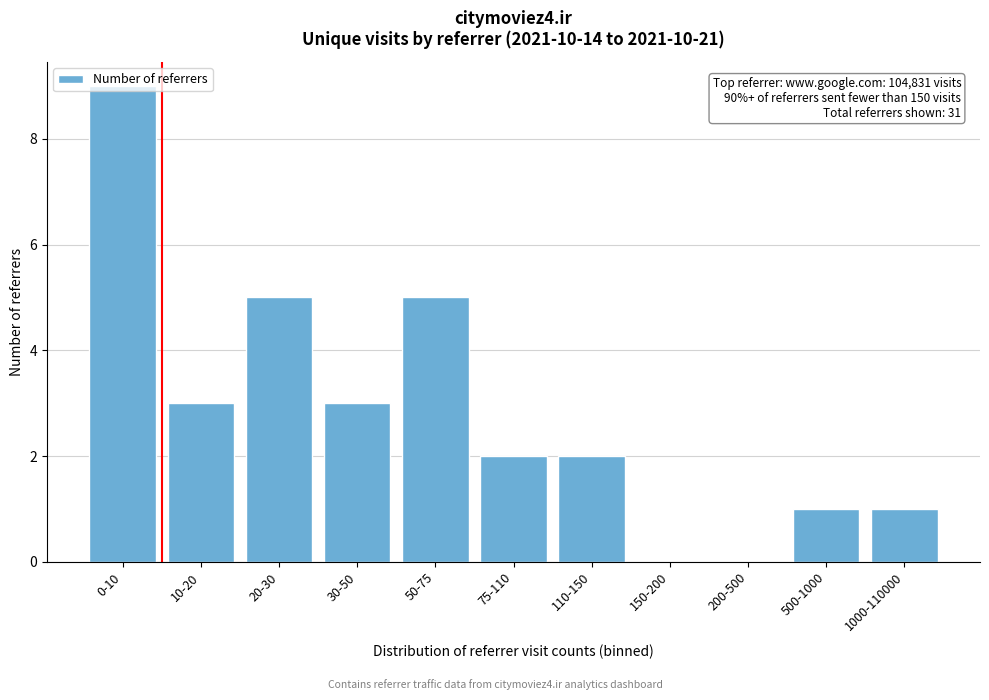

True or false: the data shows 14 at 0-10.

False